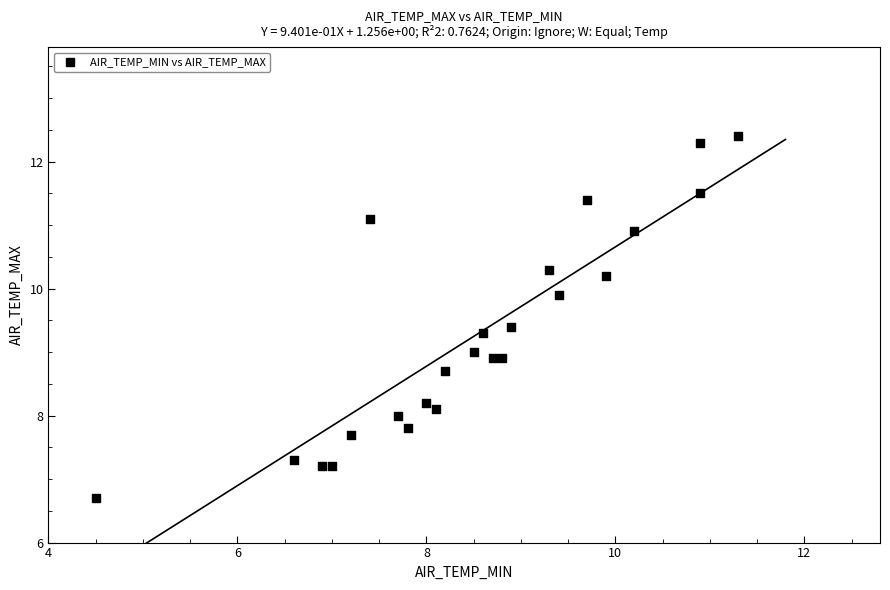

What is the range of Y values (max minus min)?

5.7